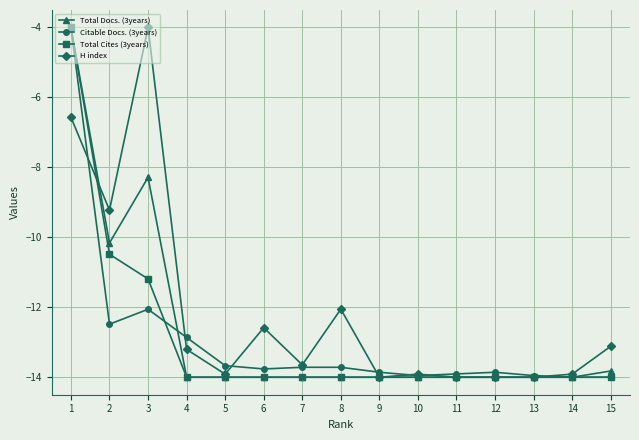

What is the value of the H index point at the 5th from the left?

-13.9